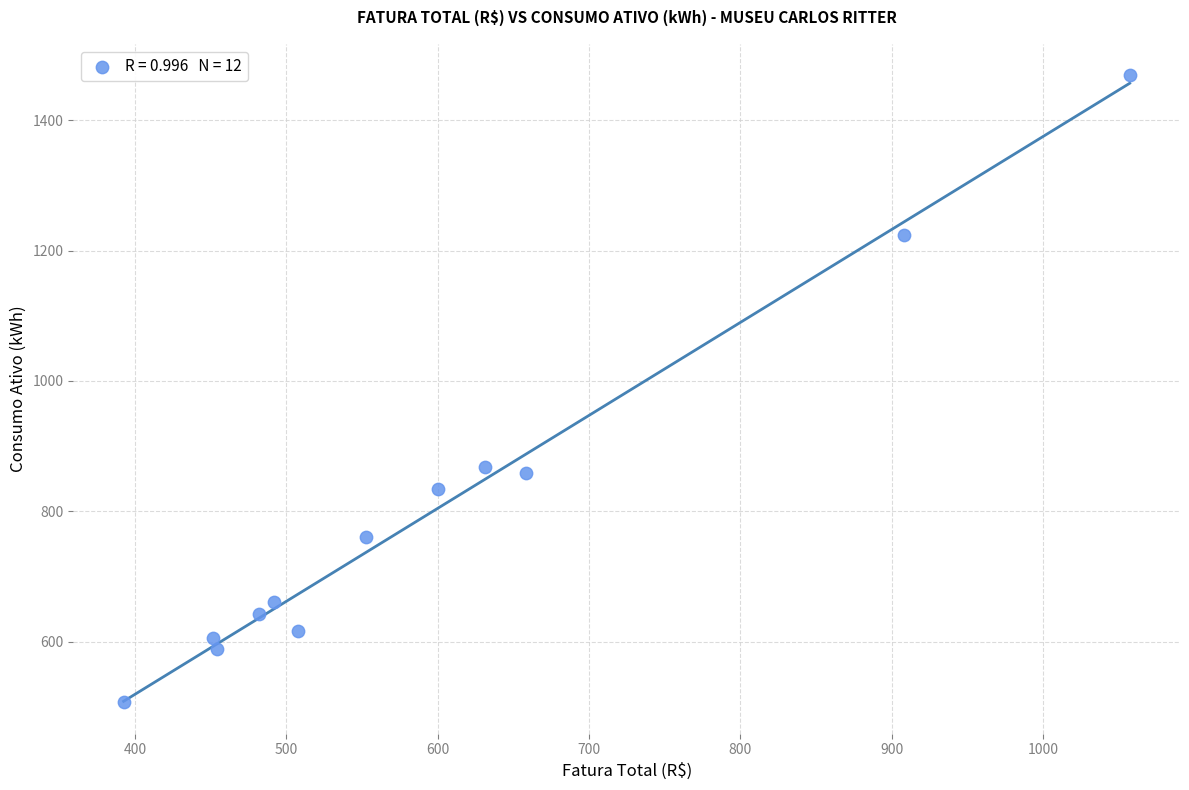

What is the range of Y values (max minus min)?

962